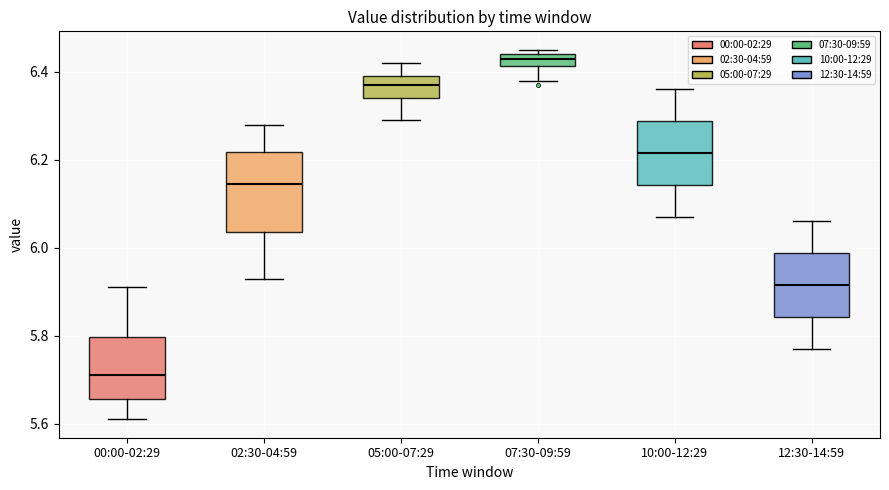

Where does the median line of the box for 00:00-02:29 sit on the y-axis? The values are not printed on the chart, so give them approximately, as read against the axis.

5.72